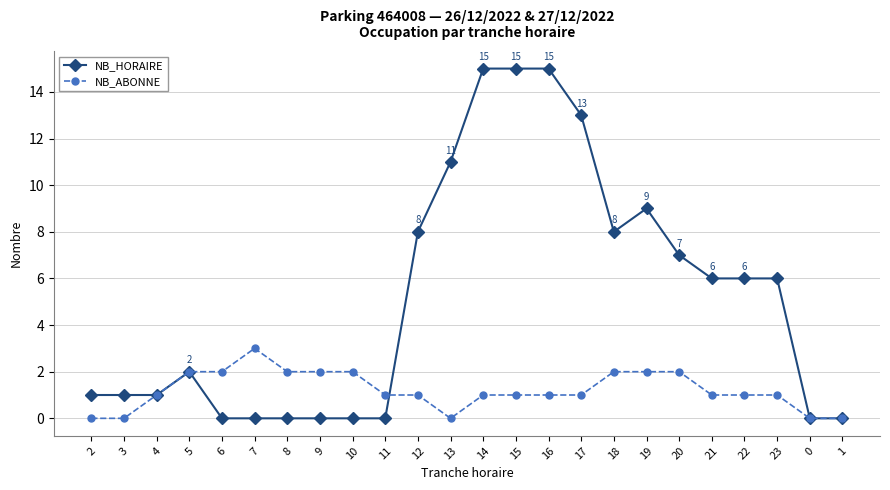

Is this an area chart (filled region under the line)?

No